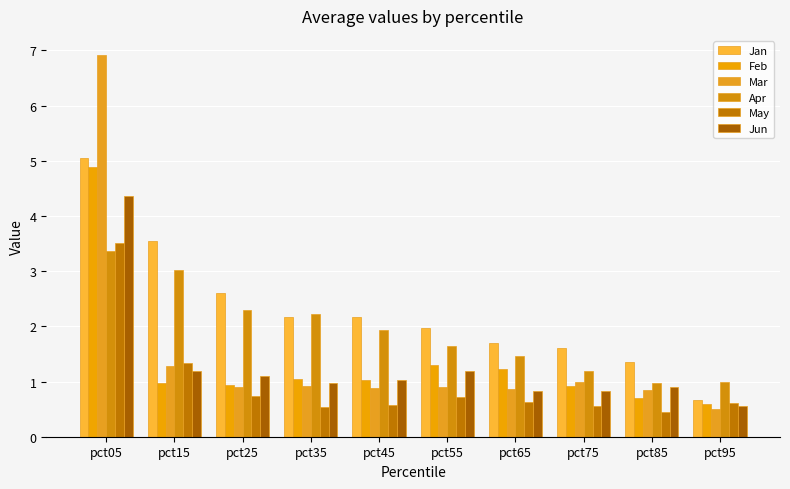

Which series changed the most between pct65 and pct75?

Feb